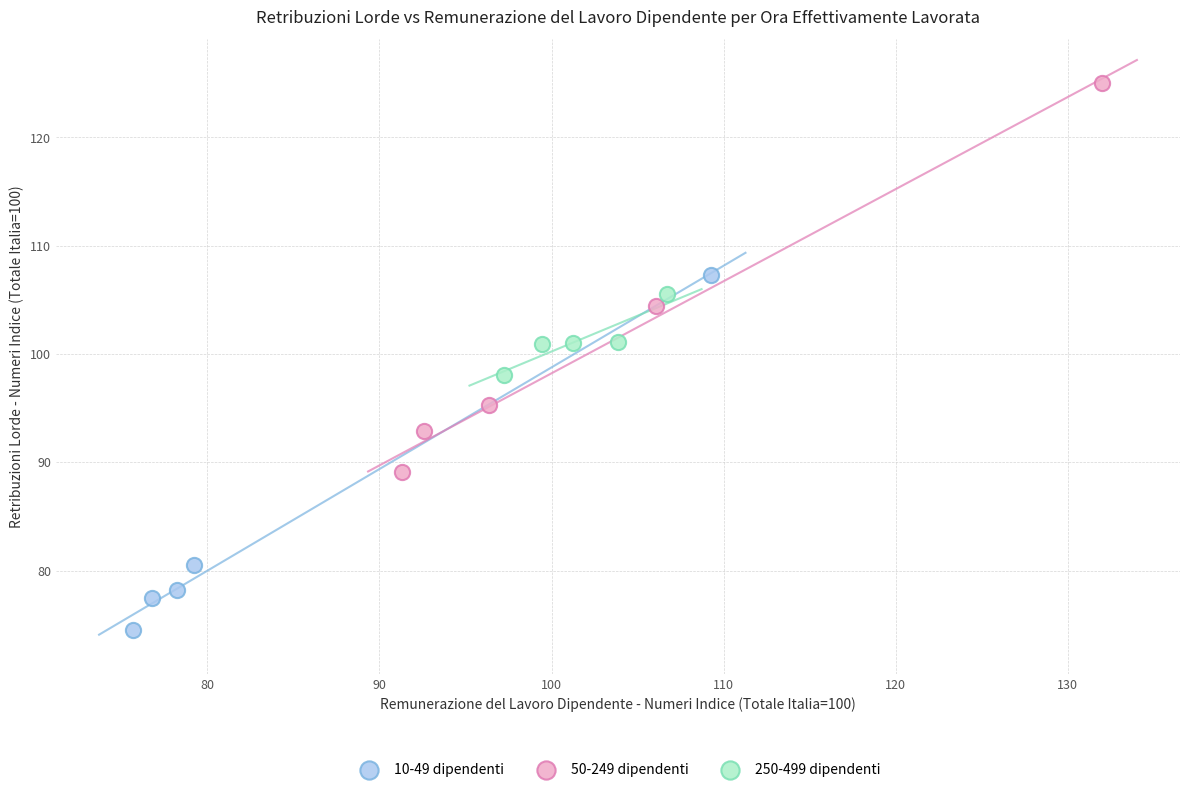

Which series has the largest Y range (max minus min)?

50-249 dipendenti